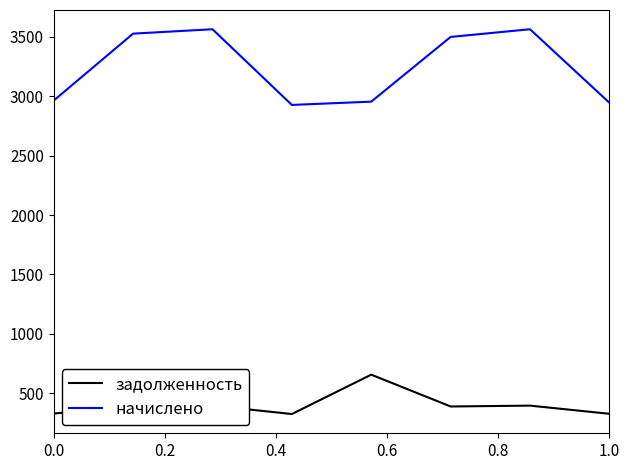

What is the difference between the maximum and minimum values in the начислено series?

637.2